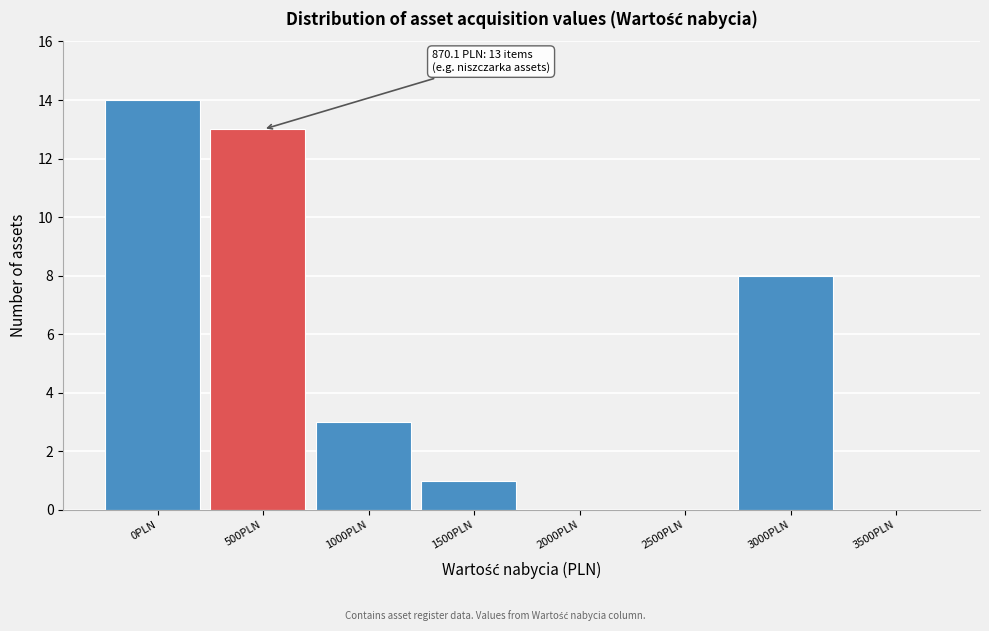

Reading left to right, list all the values displayed in this chart.

0PLN=14	500PLN=13	1000PLN=3	1500PLN=1	2000PLN=0	2500PLN=0	3000PLN=8	3500PLN=0